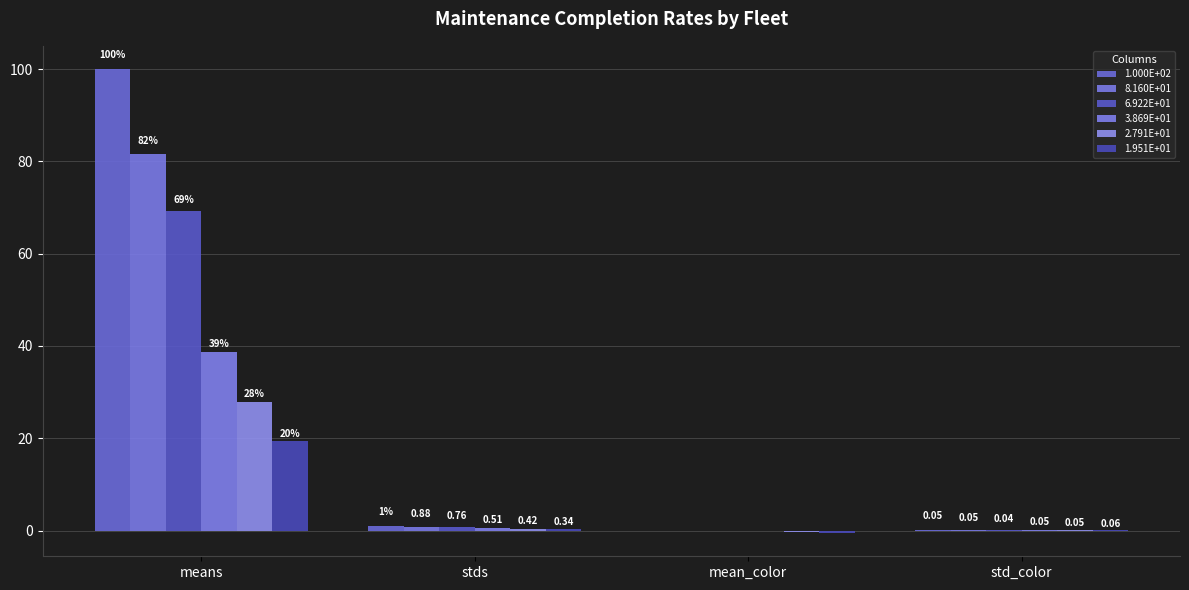

Reading left to right, list all the values displayed in this chart.

1.000E+02: means=100.0	stds=1.0	mean_color=-0.0	std_color=0.1
8.160E+01: means=81.6	stds=0.9	mean_color=-0.0	std_color=0.0
6.922E+01: means=69.2	stds=0.8	mean_color=-0.0	std_color=0.0
3.869E+01: means=38.7	stds=0.5	mean_color=-0.1	std_color=0.0
2.791E+01: means=27.9	stds=0.4	mean_color=-0.3	std_color=0.1
1.951E+01: means=19.5	stds=0.3	mean_color=-0.5	std_color=0.1